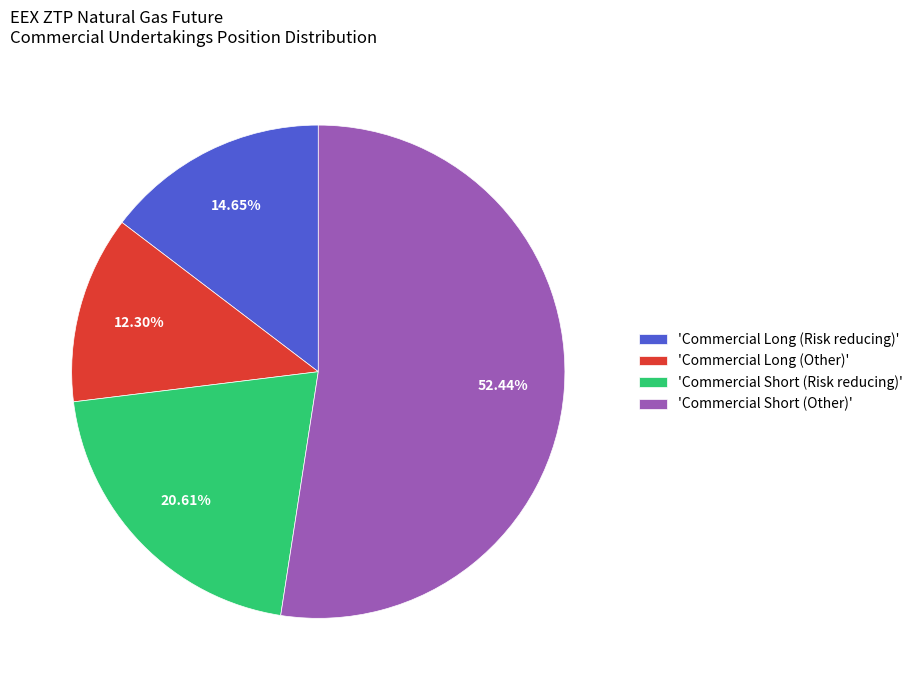

Which slice represents more than half of the pie?

'Commercial Short (Other)'